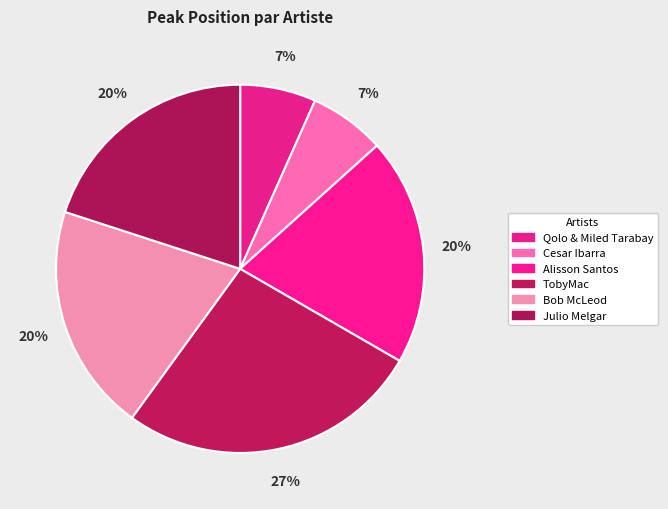

True or false: Alisson Santos accounts for 33% of the total.

False